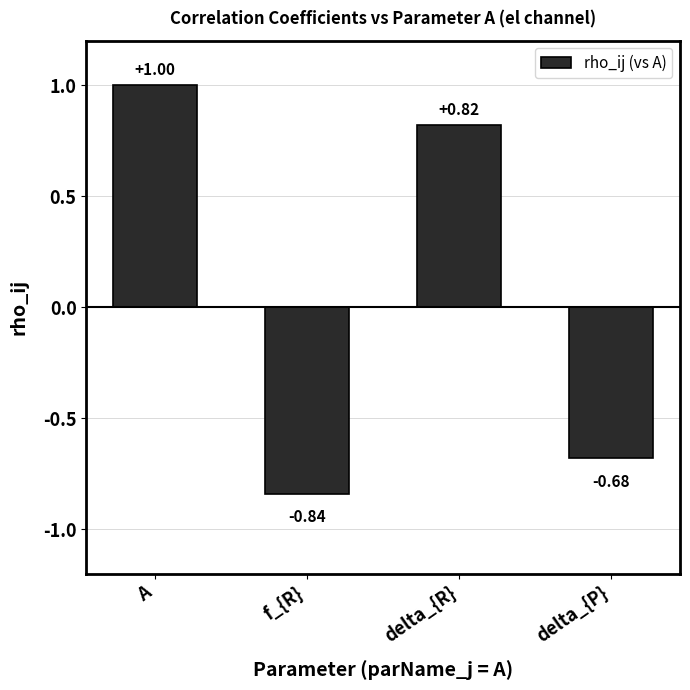

How many data points are less than 0?

2